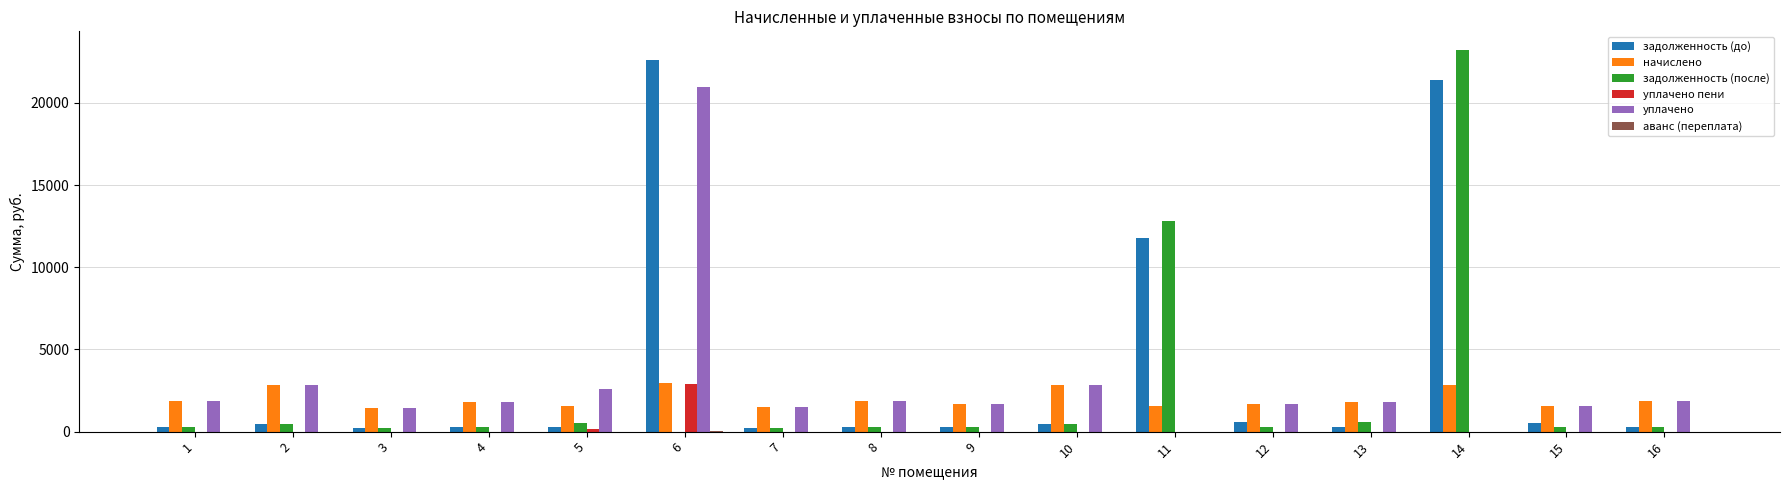

Which series has the largest range (max minus min)?

задолженность (после)